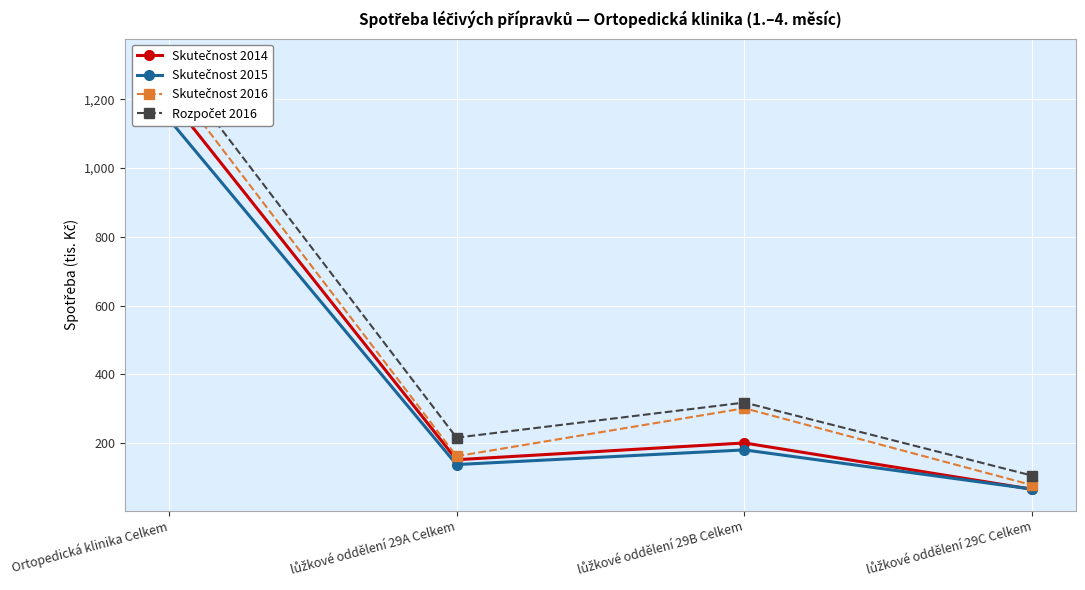

How many data points in Skutečnost 2014 are less than 200?

2